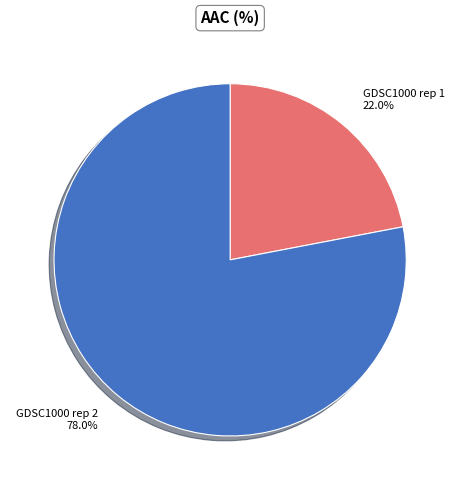

Is it true that GDSC1000 rep 2 is 90% of the pie?

False